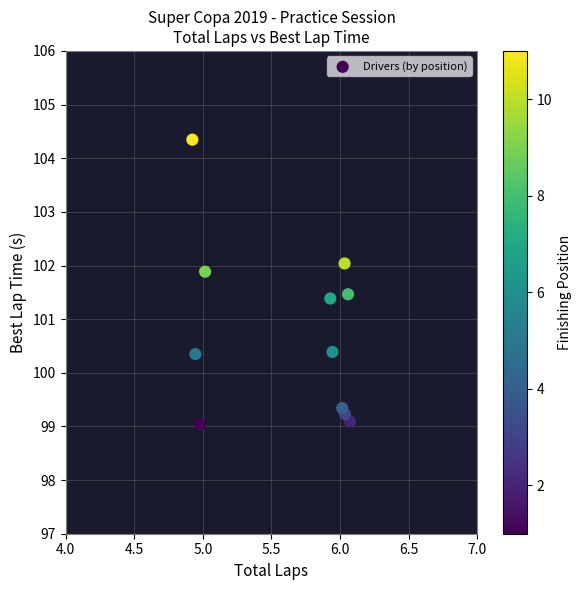

What is the range of X values (max minus min)?

1.1